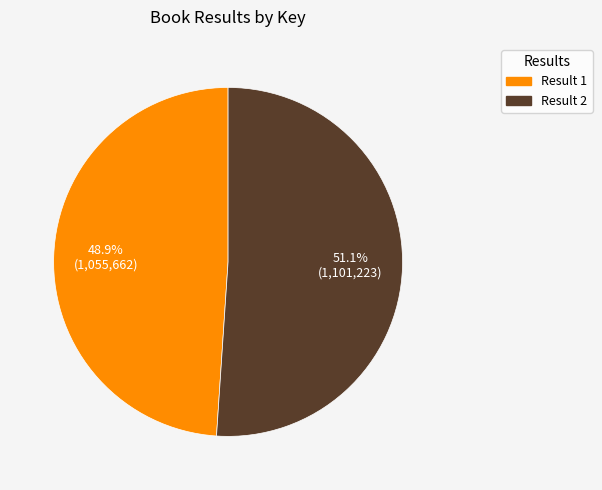

Is there a majority slice in this chart?

Yes